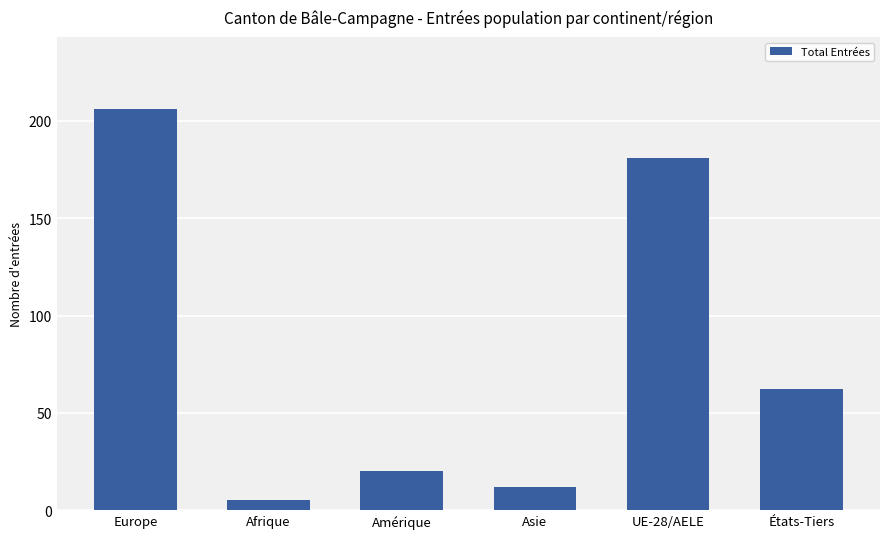

How many data points are less than 62?

3